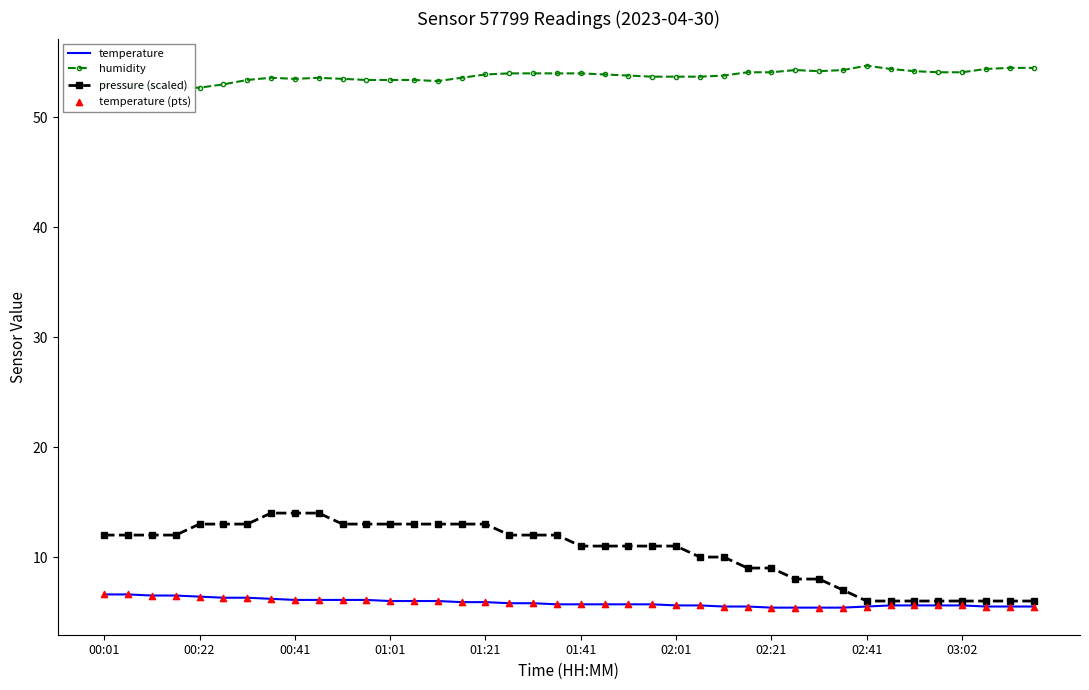

What is the lowest value of the pressure (scaled) series?

6.0